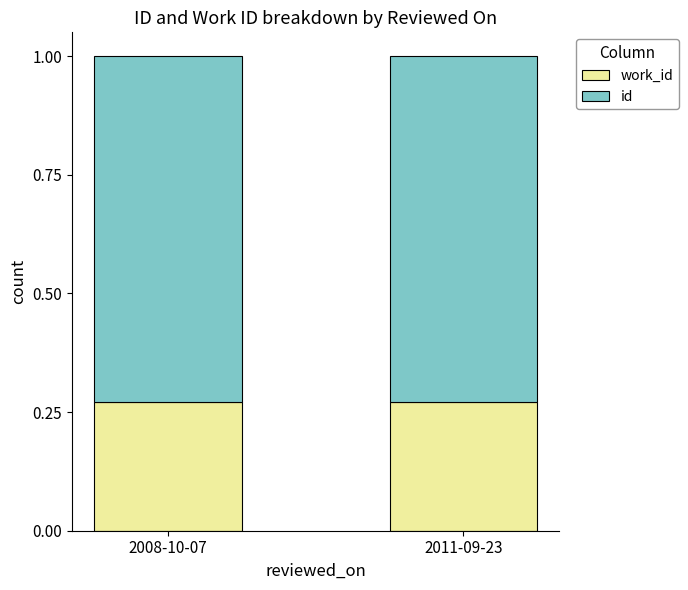

What is the total value across all series at 2011-09-23?

1.0